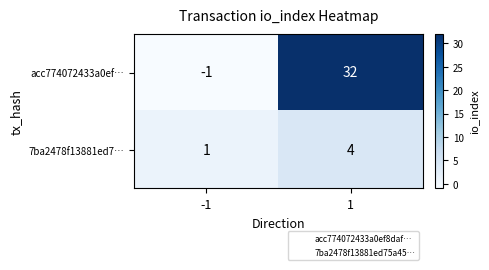

Rank the series at -1 from highest to lowest value.

7ba2478f13881ed7…, acc774072433a0ef…